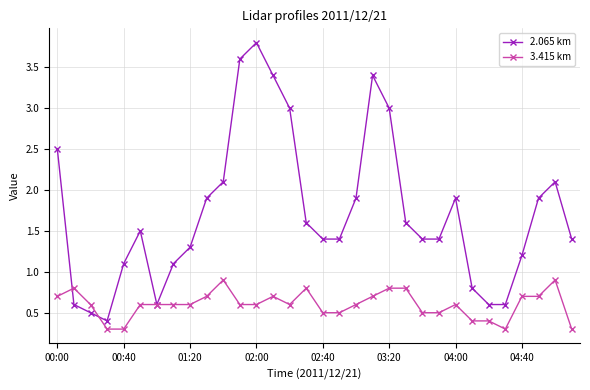

Which series has the largest total across all categories?

2.065 km